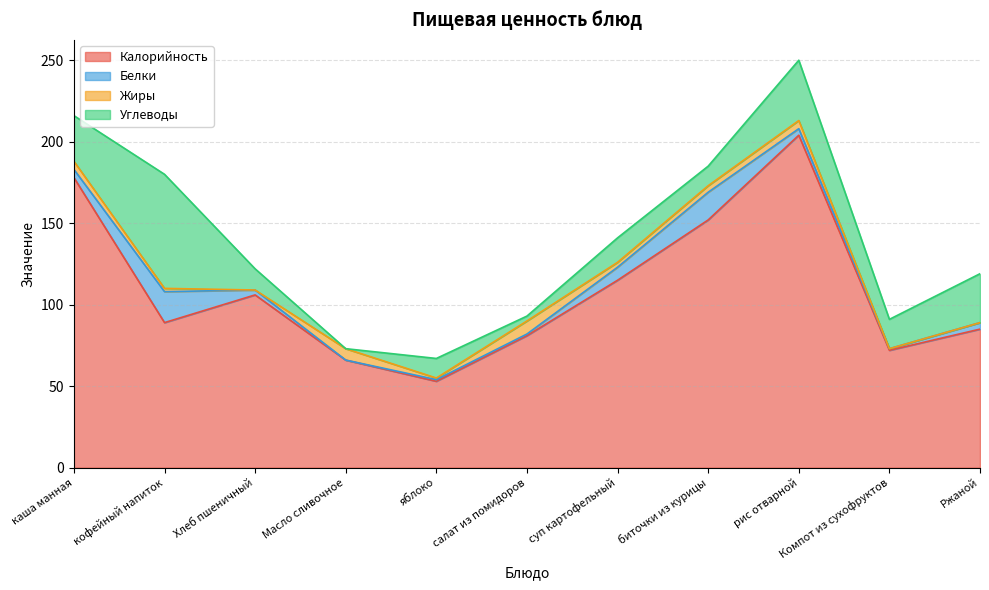

What is the difference between the Калорийность values at Ржаной and яблоко?

32